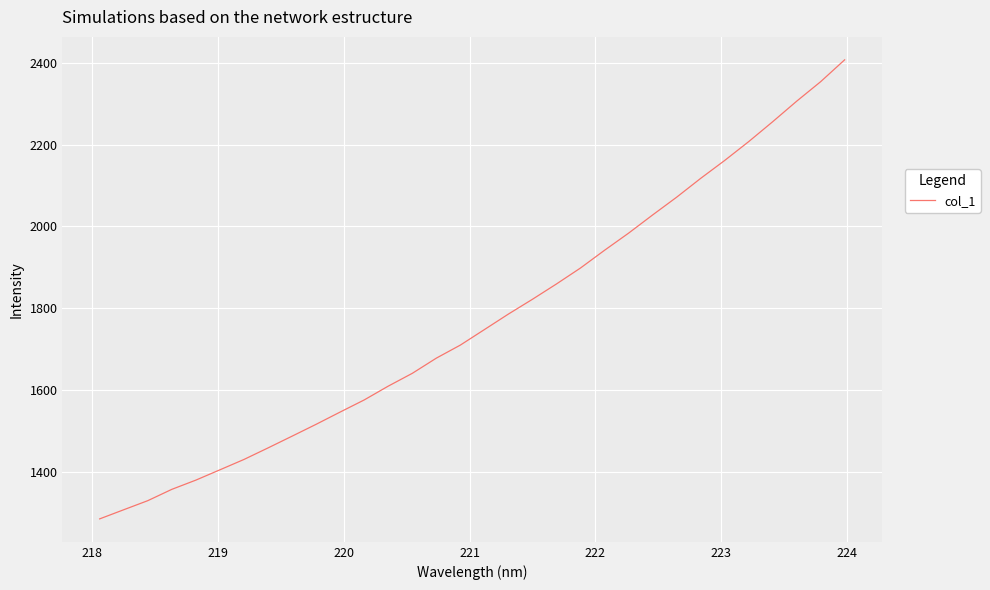

True or false: the data has more than 0 interior local peaks.

False